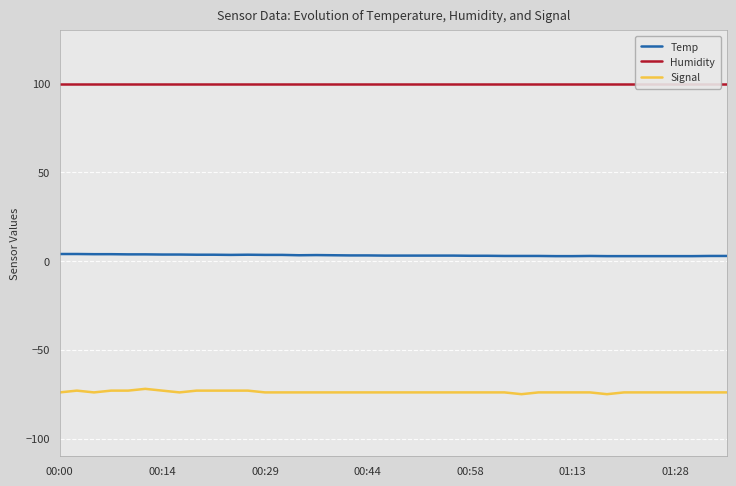

What is the average value of the Signal series?

-73.8